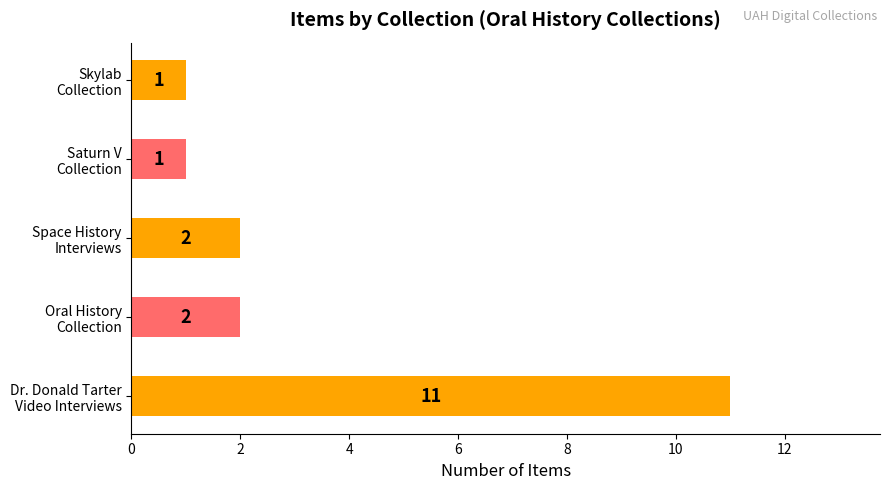

Count the values in the range 1 to 2.

4